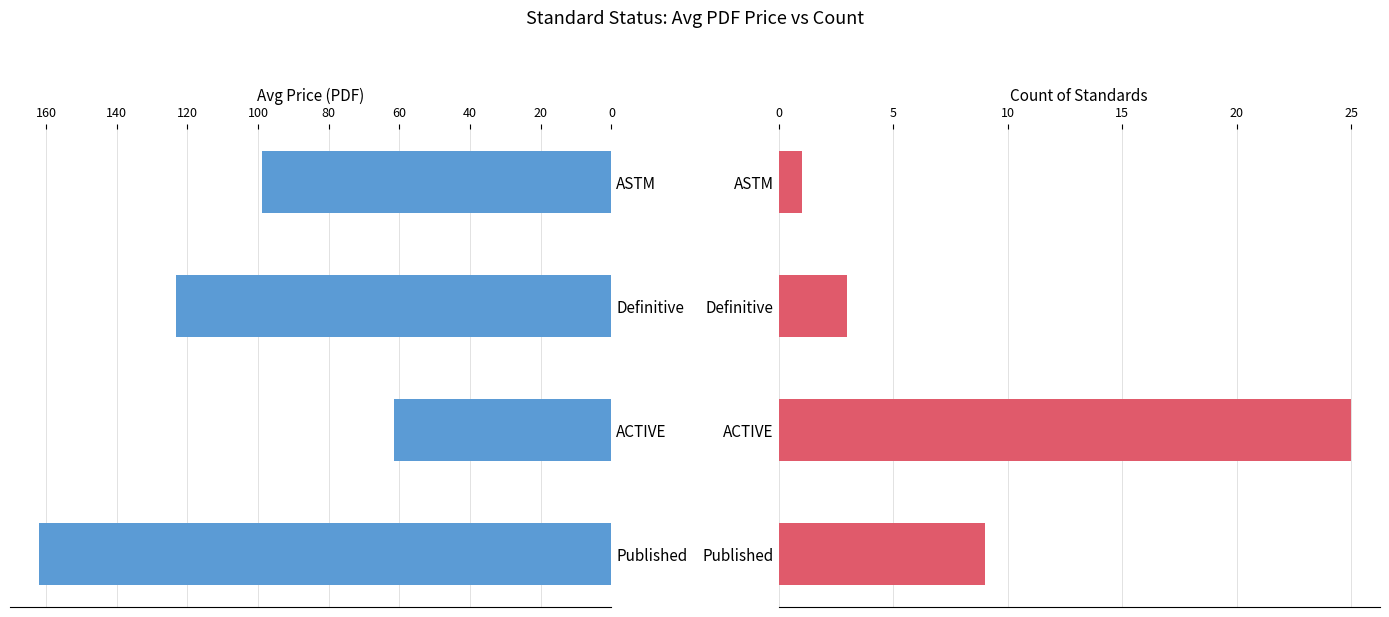

List the series in order of their peak value, highest first.

Avg Price (PDF), Count of Standards